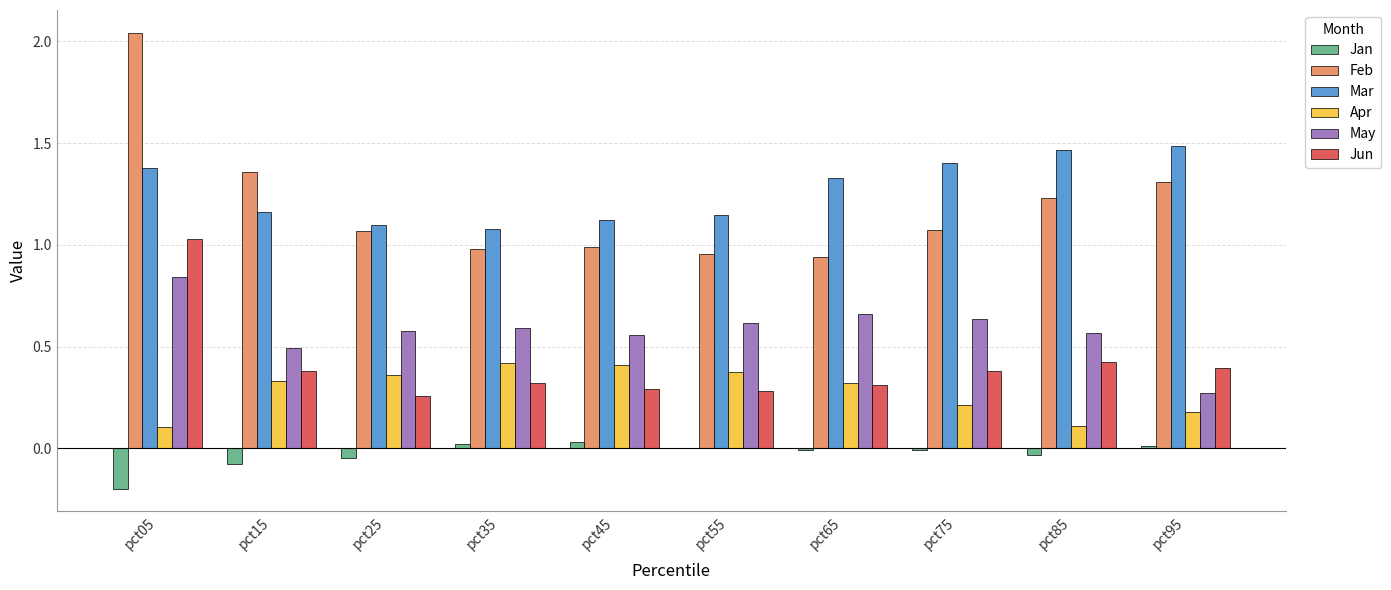

What are all the series names shown in the legend?

Jan, Feb, Mar, Apr, May, Jun